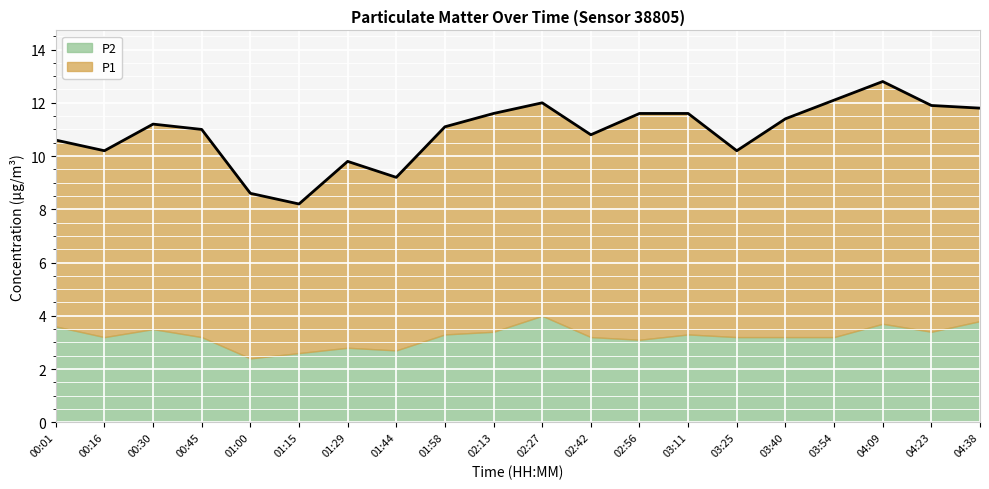

Reading left to right, extract all data points from this chart.

P1: 7.0	7.0	7.7	7.8	6.2	5.6	7.0	6.5	7.8	8.2	8.0	7.6	8.5	8.3	7.0	8.2	8.9	9.1	8.5	8.0
P2: 3.6	3.2	3.5	3.2	2.4	2.6	2.8	2.7	3.3	3.4	4.0	3.2	3.1	3.3	3.2	3.2	3.2	3.7	3.4	3.8